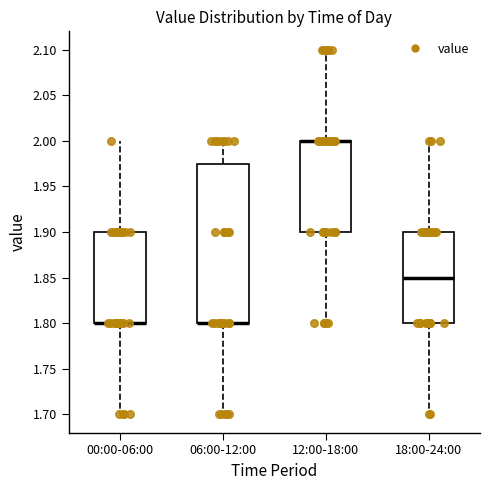

Where does the lower whisker of the box for 00:00-06:00 end on the y-axis? The values are not printed on the chart, so give them approximately, as read against the axis.

1.700